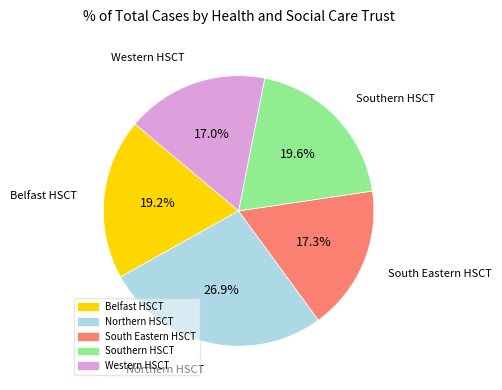

To the nearest percent, what is the combined percentage of Northern HSCT and South Eastern HSCT?

44%